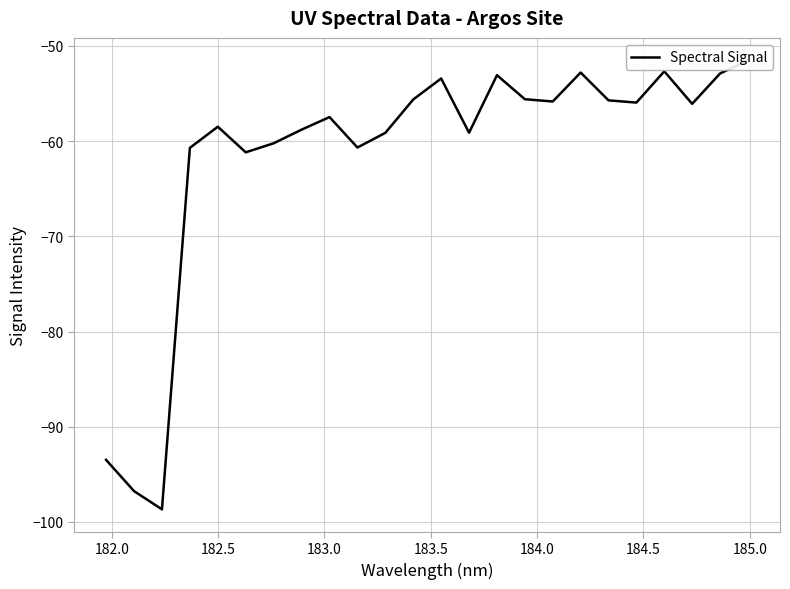

What is the difference between the maximum and minimum values?

47.2